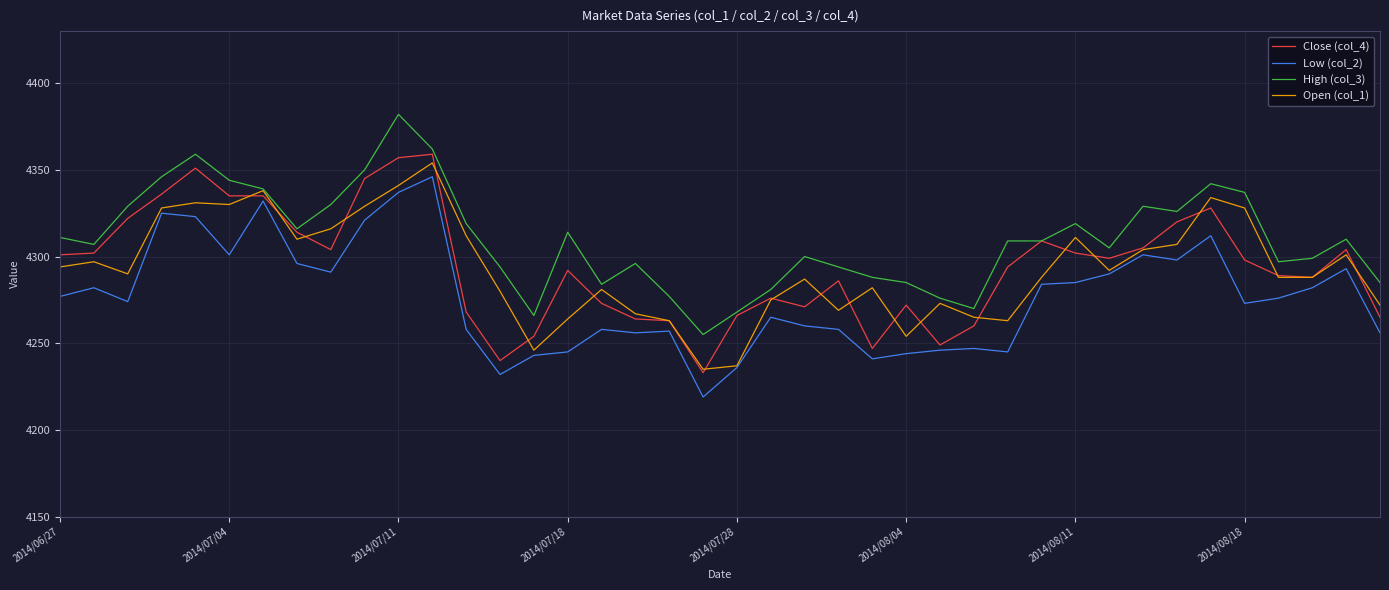

What is the lowest value of the Open (col_1) series?

4235